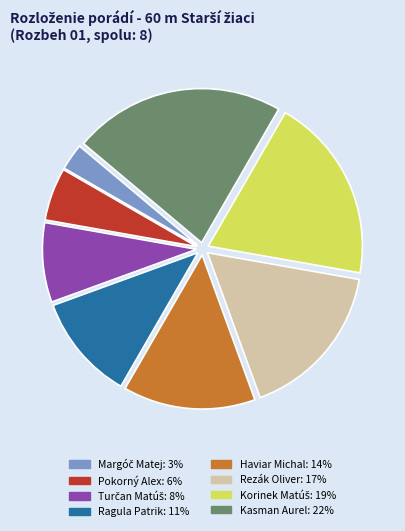

Which slice is the largest?

Kasman Aurel